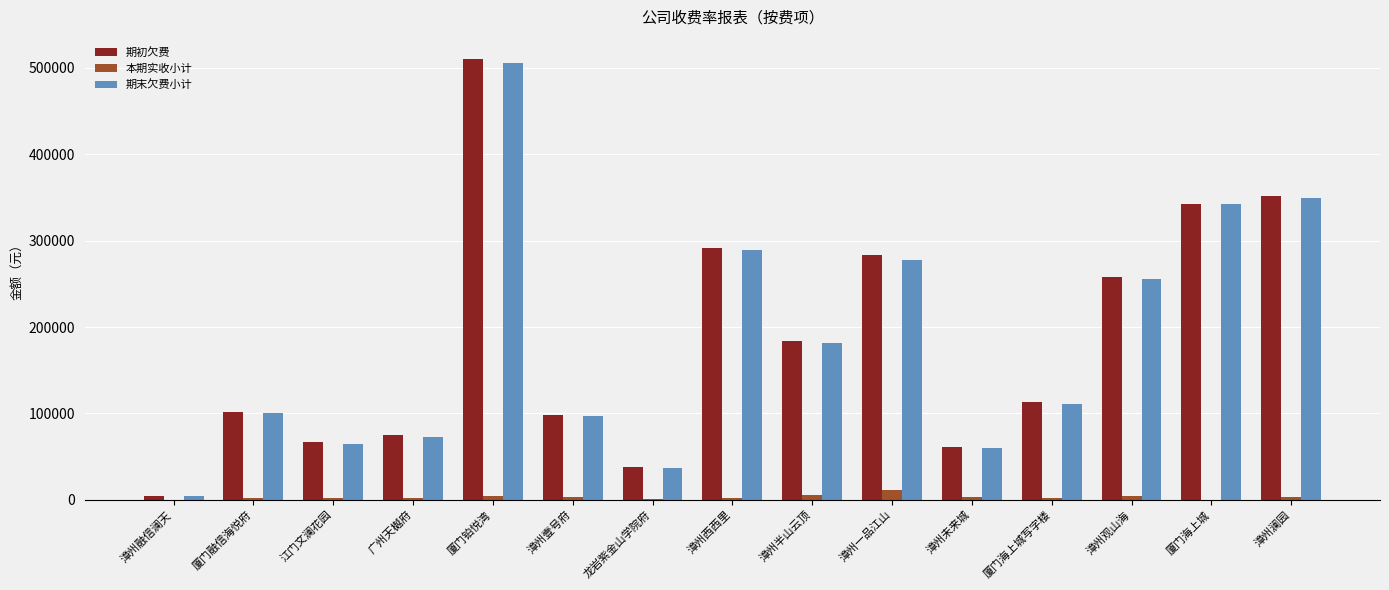

At which category does the chart reach its peak across all series?

厦门铂悦湾